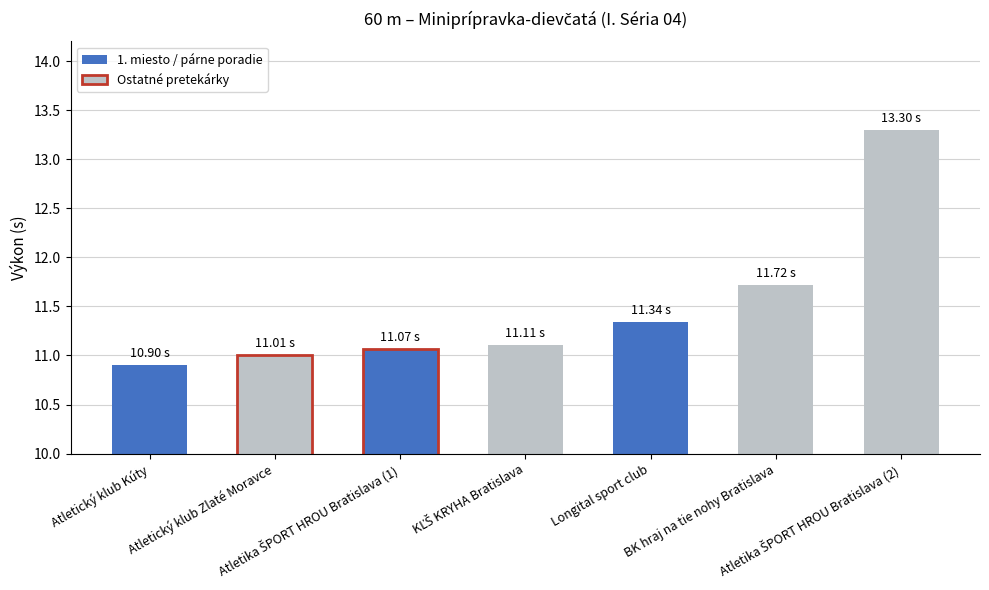

How many values are below 11?

1